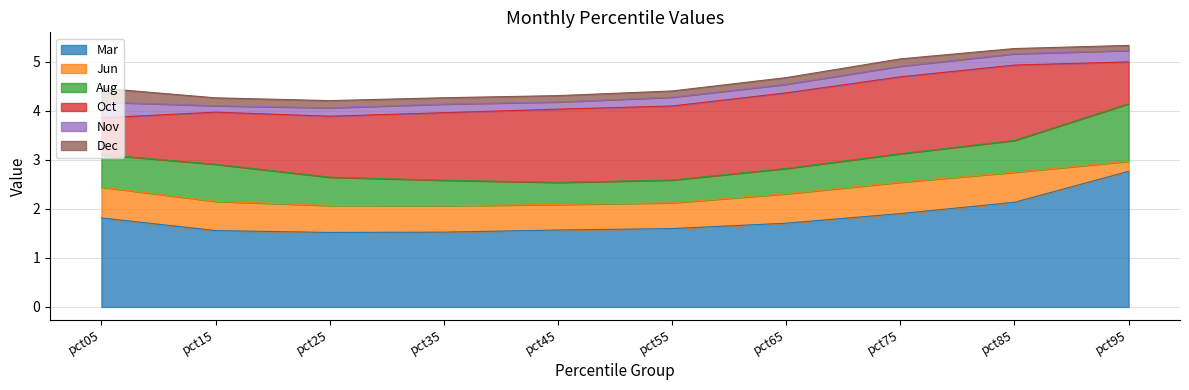

What is the highest value of the Dec series?

0.3